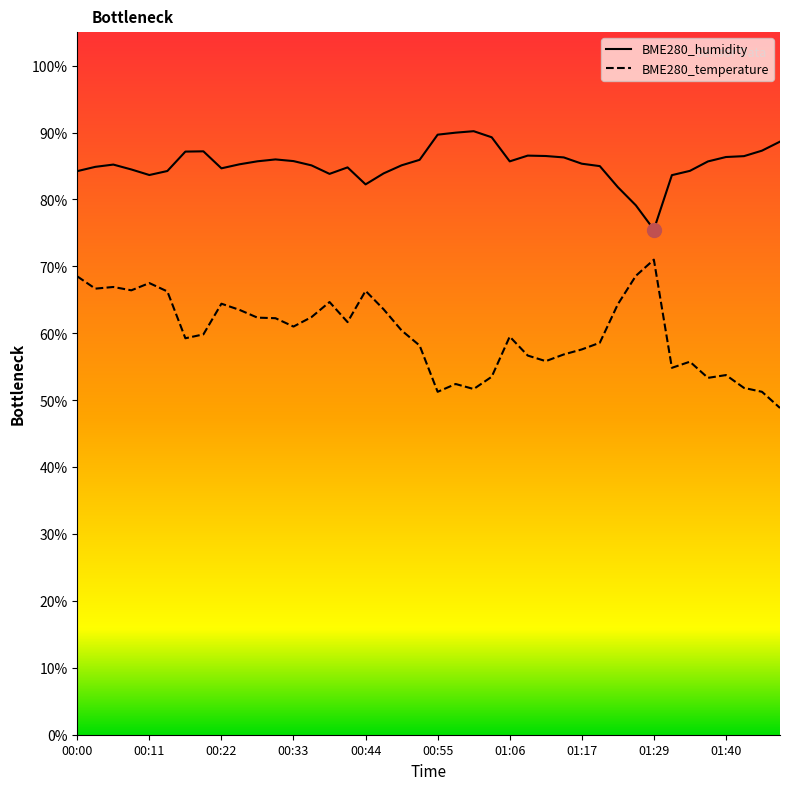

Is the value of BME280_temperature at 00:00 greater than the value of BME280_humidity at 00:22?

No